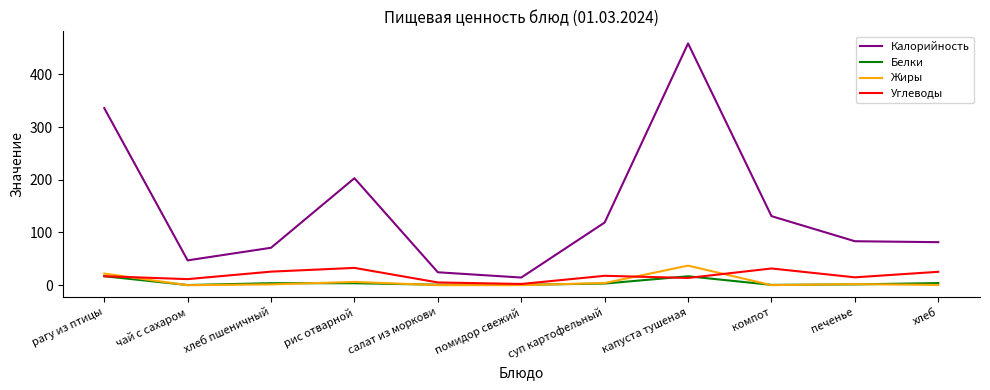

What are all the series names shown in the legend?

Калорийность, Белки, Жиры, Углеводы